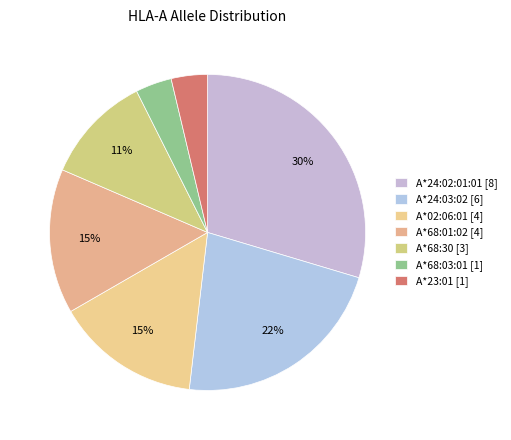

Count the number of slices in the pie.

7